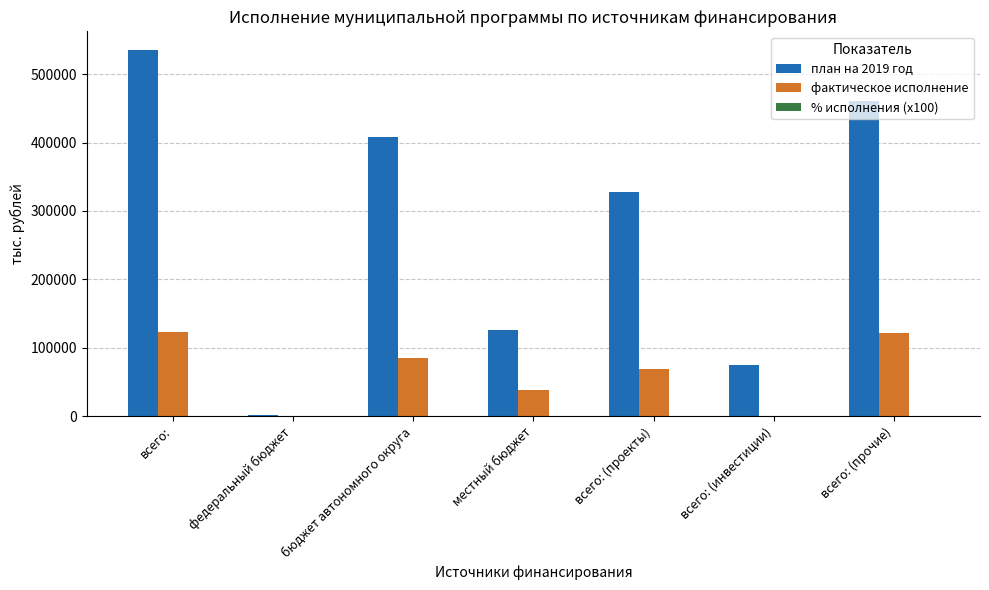

Where is фактическое исполнение nearest to the value 61382?

всего: (проекты)